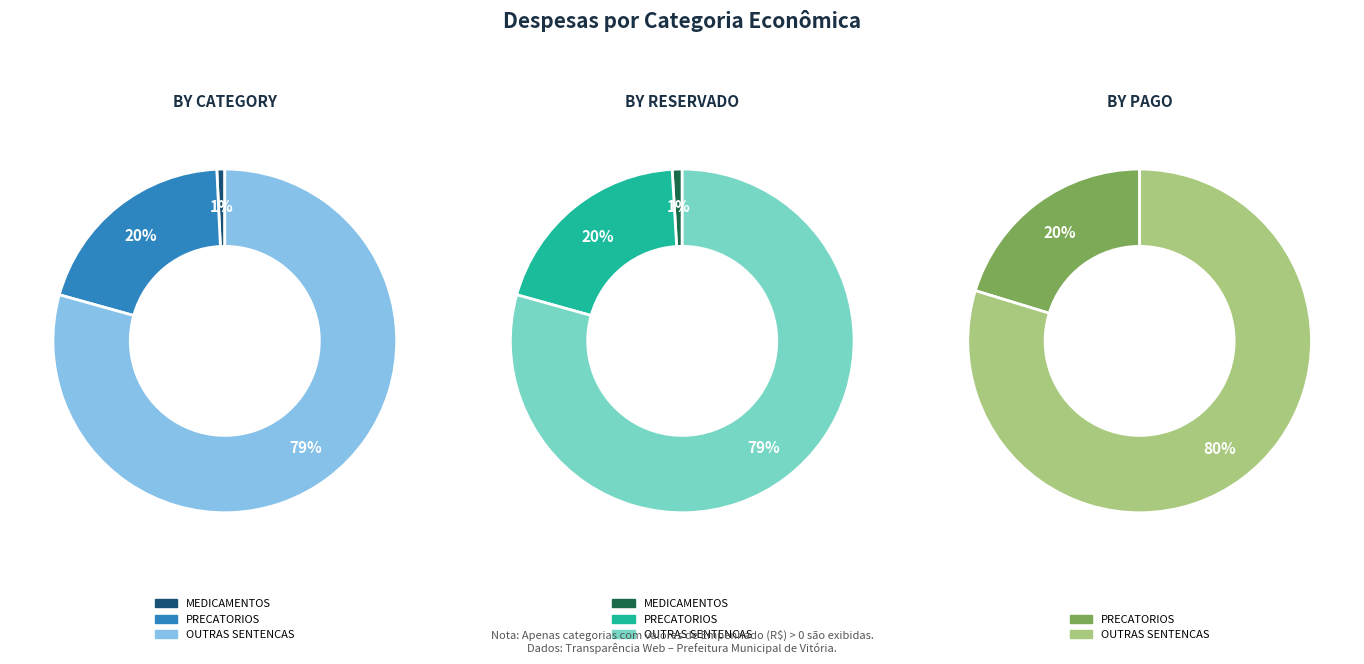

To the nearest percent, what is the combined percentage of PRECATORIOS JUDICIAIS and SENTENÇAS JUDICIAS - MEDICAMENTOS?

21%